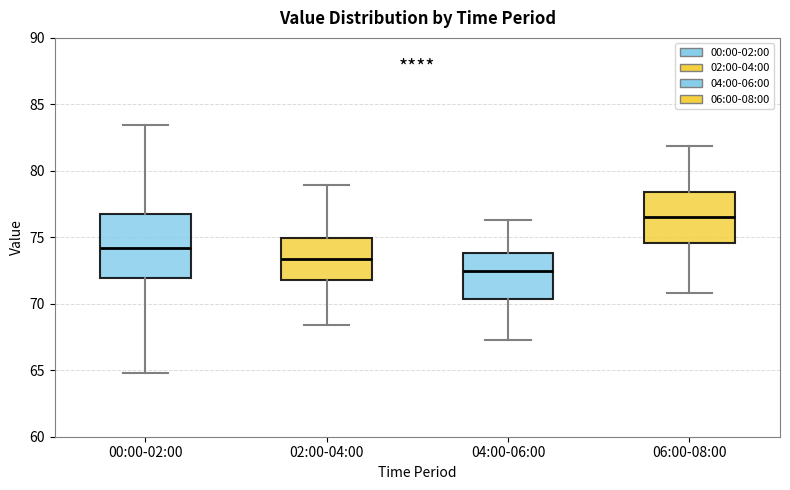

Comparing the boxes themselves (not the whiskers), which one is the tallest?

00:00-02:00